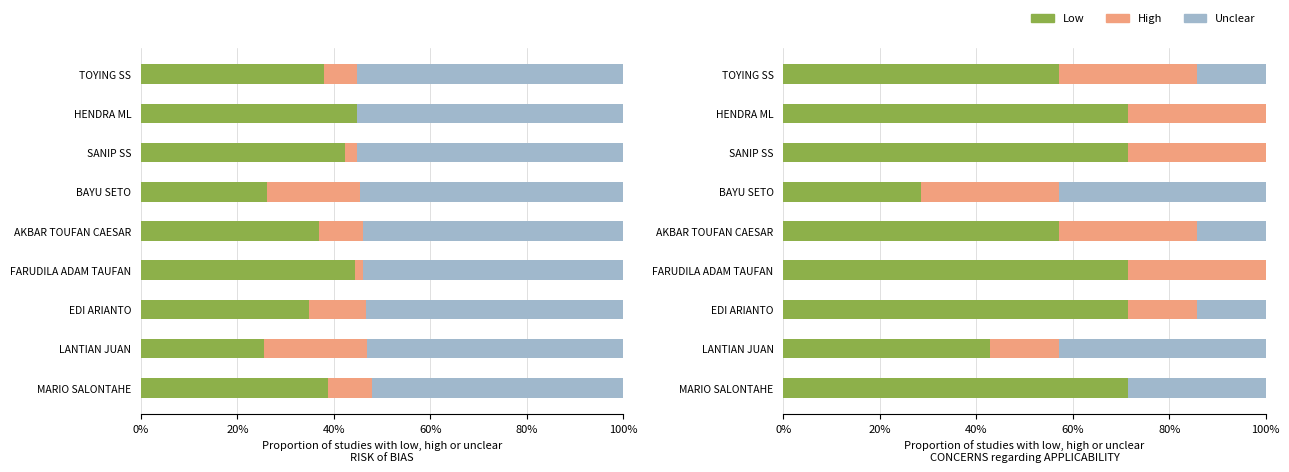

What are all the series names shown in the legend?

Low, High, Unclear